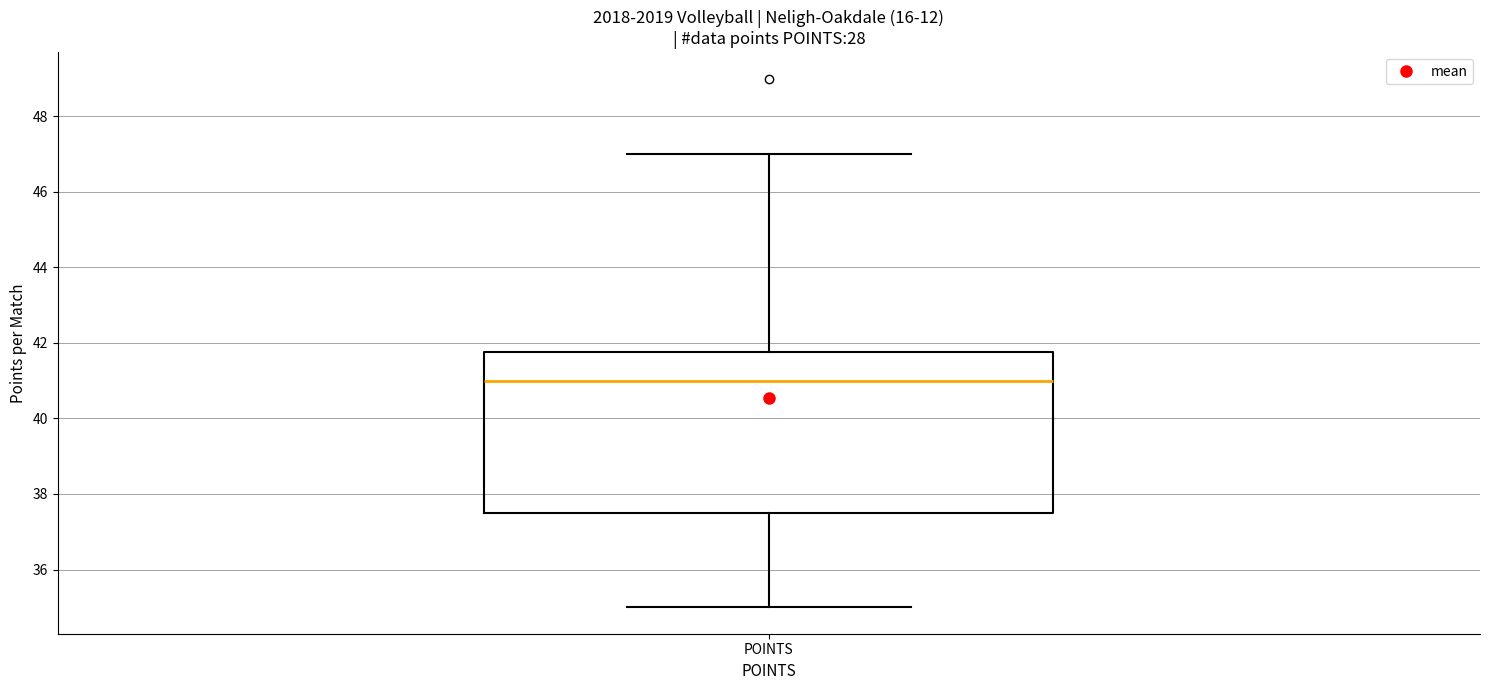

Transcribe this box plot: give where the median line is, the range the box spans, and where the two whiskers end, as read against the y-axis. The values are not printed on the chart, so give them approximately, as read against the axis.

median 41.0, box 37.6 to 41.8, whiskers 35.0 to 47.0